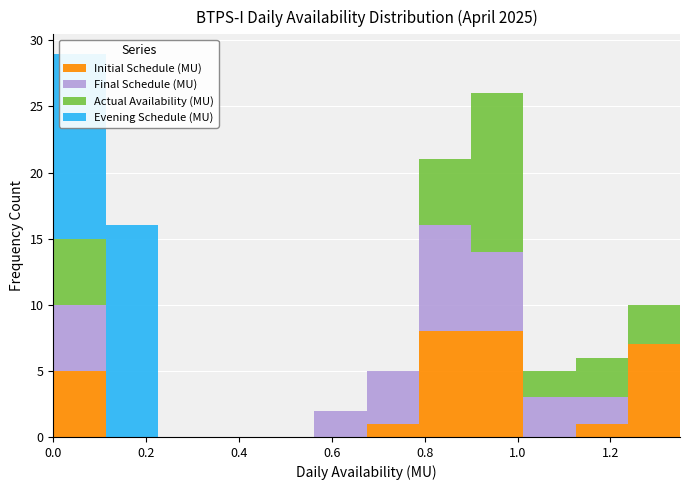

Which range on the x-axis has the tallest stacked bar (by total height)?

0.00 to 0.12